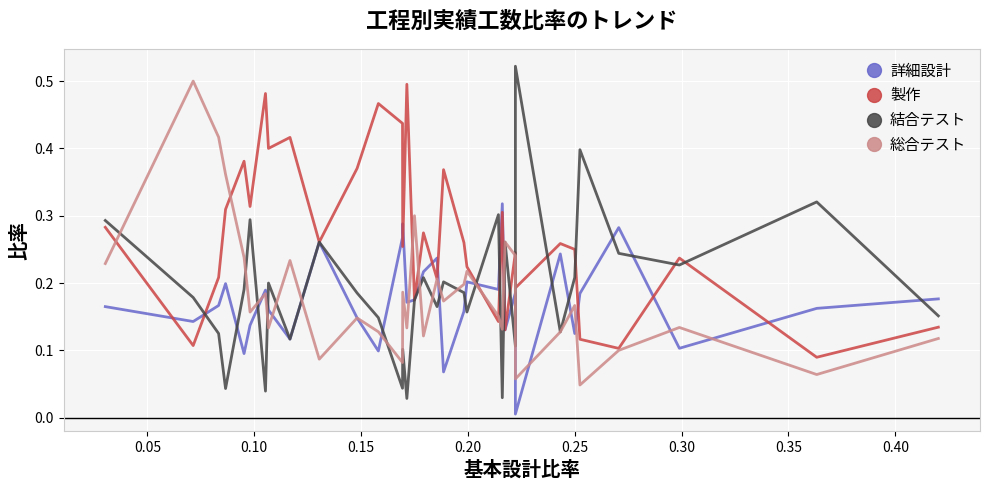

How many interior local valleys does the 詳細設計 series have?

11